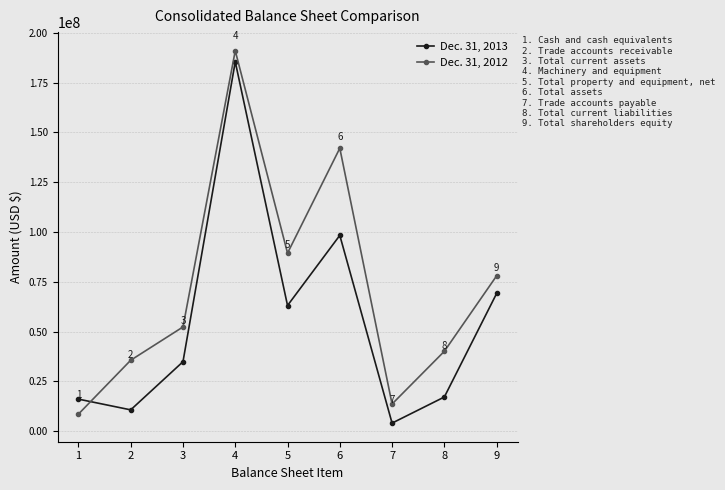

Between which two adjacent categories do Dec. 31, 2013 and Dec. 31, 2012 first intersect?

1 and 2